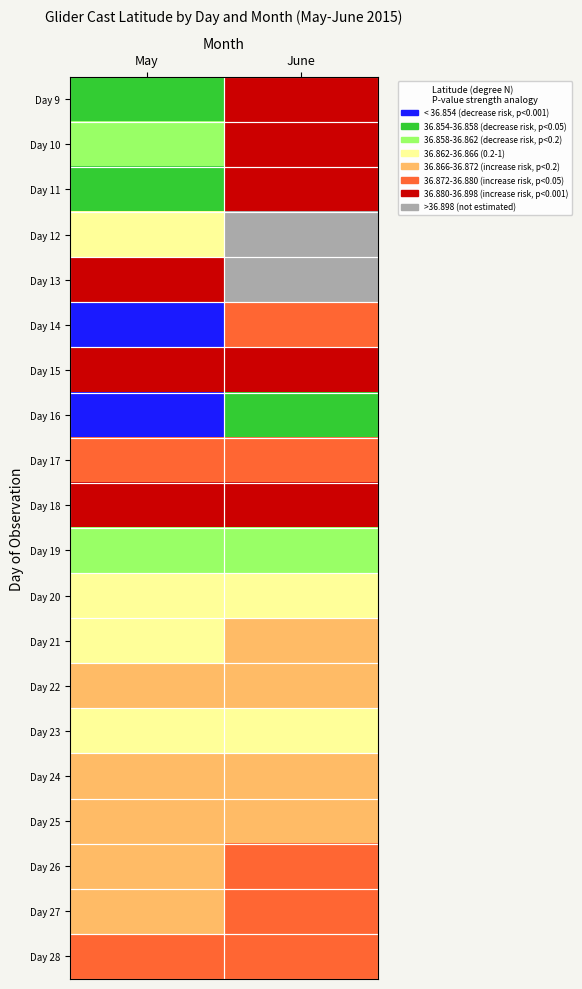

Reading right to left, transcribe all the data shown in this chart.

Day 9: June=36.9	May=36.9
Day 10: June=36.9	May=36.9
Day 11: June=36.9	May=36.9
Day 12: June=36.9	May=36.9
Day 13: June=36.9	May=36.9
Day 14: June=36.9	May=36.9
Day 15: June=36.9	May=36.9
Day 16: June=36.9	May=36.9
Day 17: June=36.9	May=36.9
Day 18: June=36.9	May=36.9
Day 19: June=36.9	May=36.9
Day 20: June=36.9	May=36.9
Day 21: June=36.9	May=36.9
Day 22: June=36.9	May=36.9
Day 23: June=36.9	May=36.9
Day 24: June=36.9	May=36.9
Day 25: June=36.9	May=36.9
Day 26: June=36.9	May=36.9
Day 27: June=36.9	May=36.9
Day 28: June=36.9	May=36.9